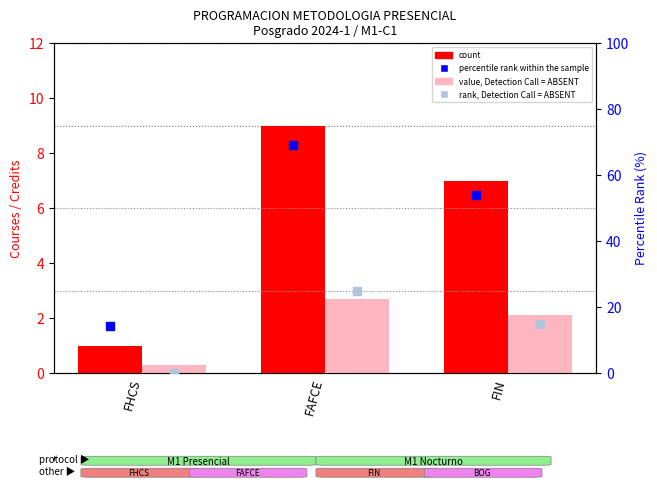

Is the value of count at FIN greater than the value of value, Detection Call = ABSENT at FHCS?

Yes